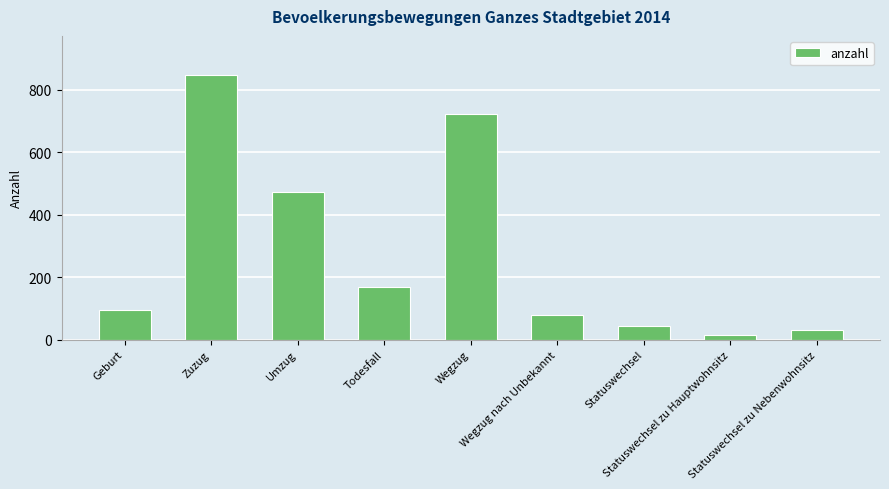

The value at Statuswechsel zu Hauptwohnsitz is 15. True or false?

True